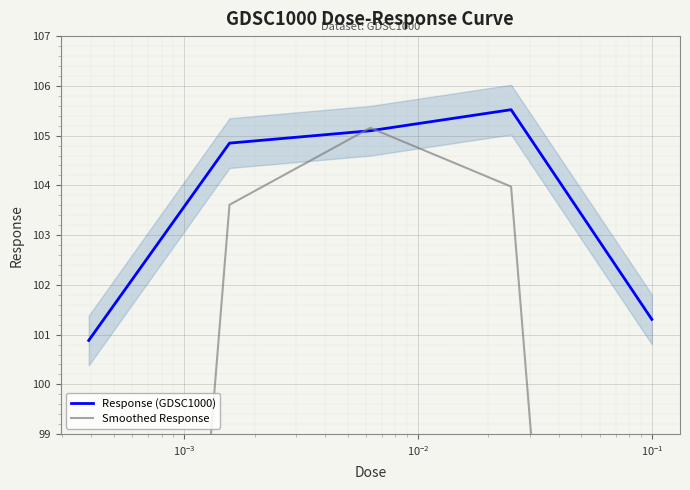

Which series ends up on top after the final intersection of Smoothed Response and Response (GDSC1000)?

Response (GDSC1000)